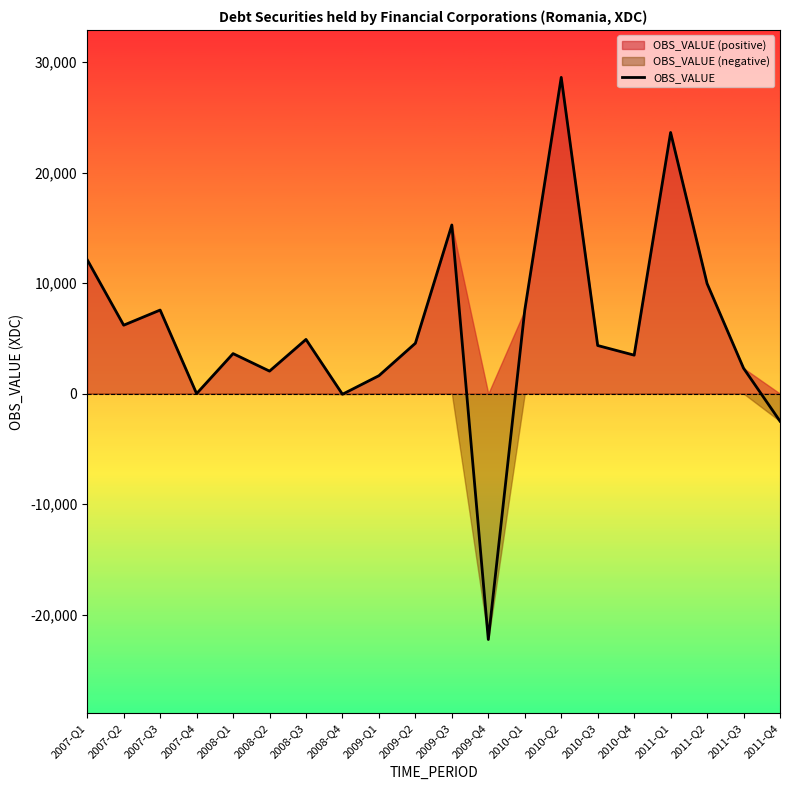

What is the value of the 13th point from the left?

7555.3